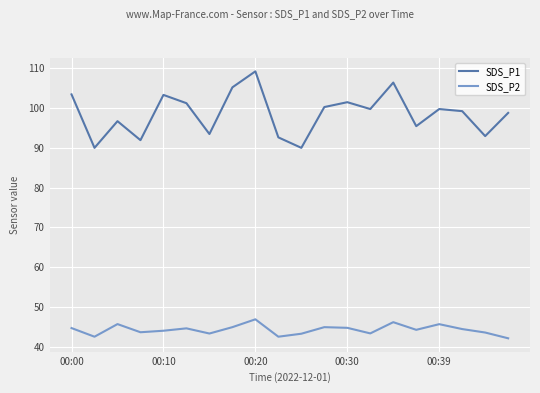

What is the difference between the second highest and minimum values in the SDS_P1 series?

16.4